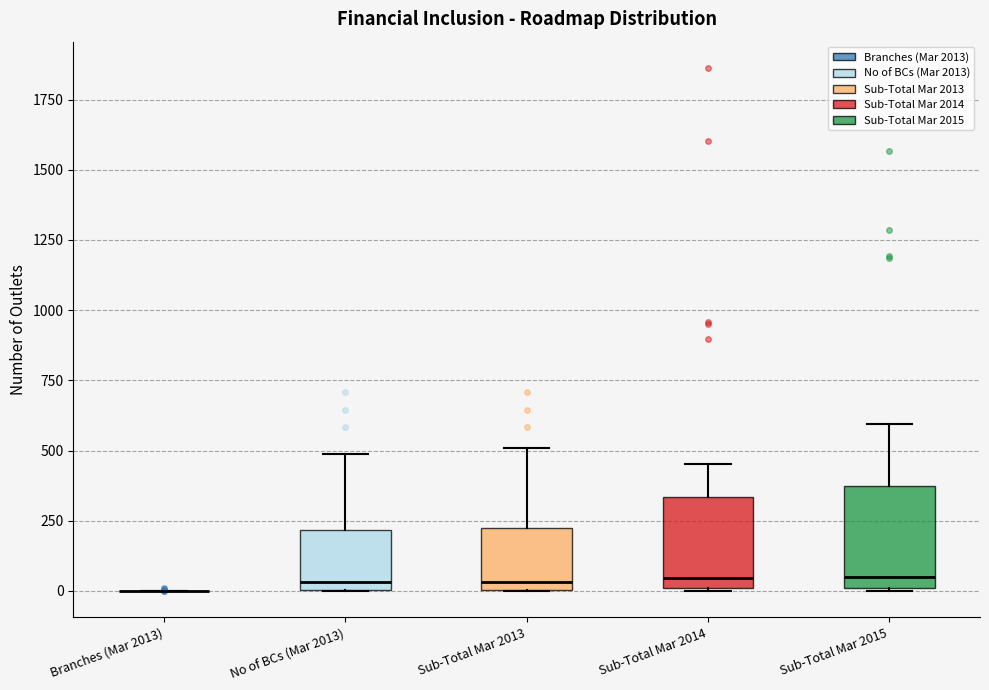

Reading left to right, transcribe this box plot: for each box, give where its median line is, the range the box spans, and where its two whiskers end, as read against the y-axis. The values are not printed on the chart, so give them approximately, as read against the axis.

Branches (Mar 2013): box collapsed to a line at 0, whiskers 0 to 0
No of BCs (Mar 2013): median 50, box 0 to 200, whiskers 0 to 500
Sub-Total Mar 2013: median 50, box 0 to 200, whiskers 0 to 500
Sub-Total Mar 2014: median 50, box 0 to 350, whiskers 0 to 450
Sub-Total Mar 2015: median 50, box 0 to 350, whiskers 0 to 600